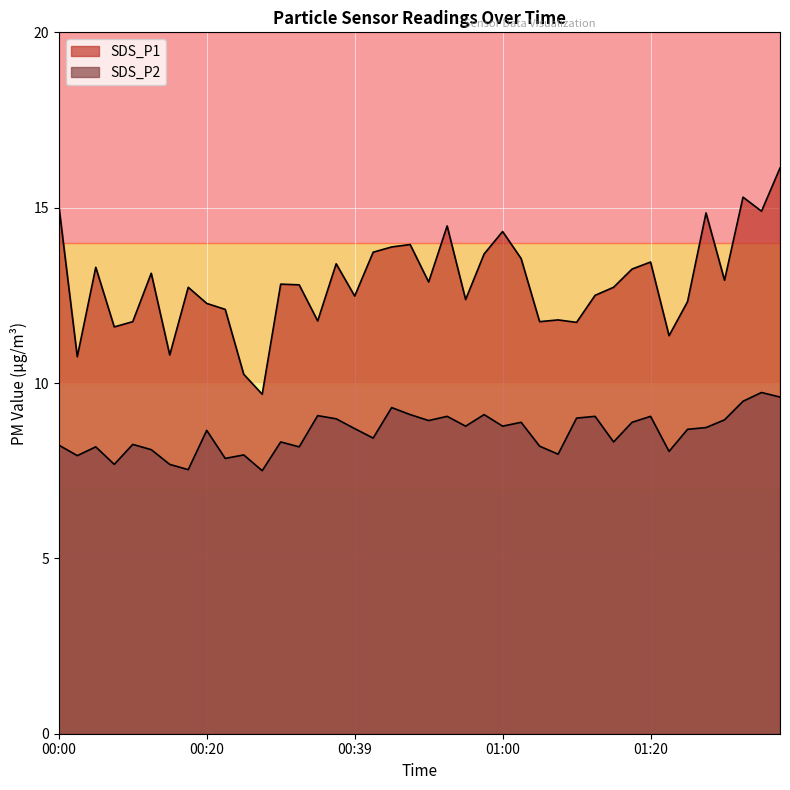

How many data points does each series have?

40